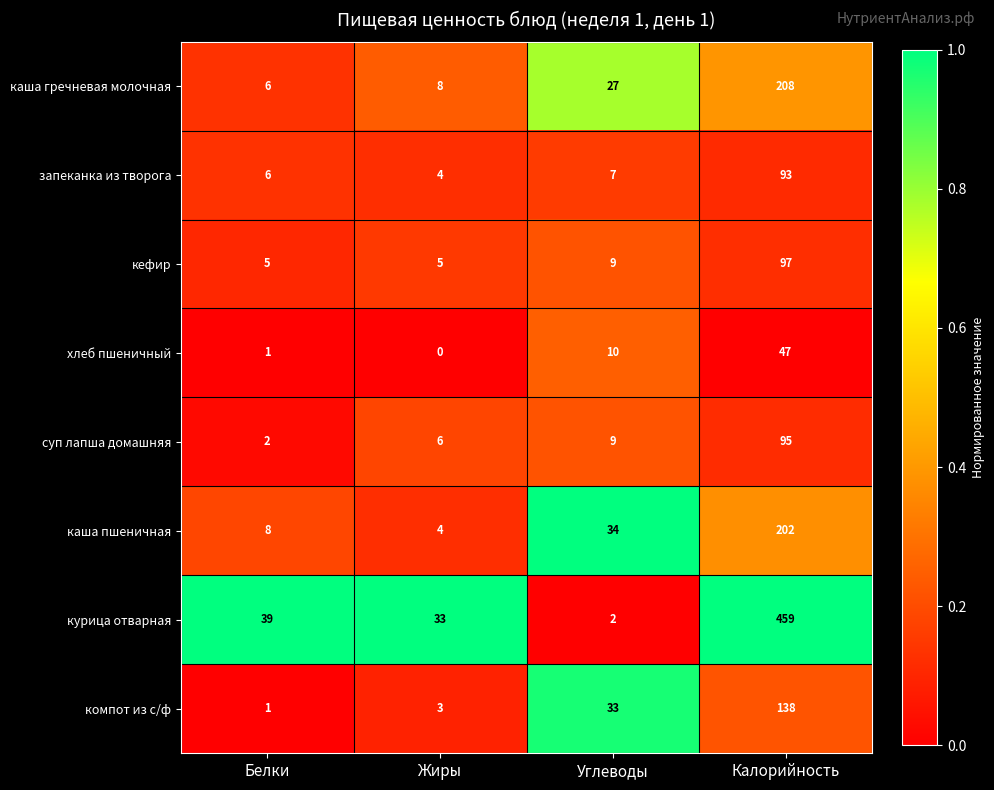

Which label corresponds to the largest value in the chart?

Калорийность